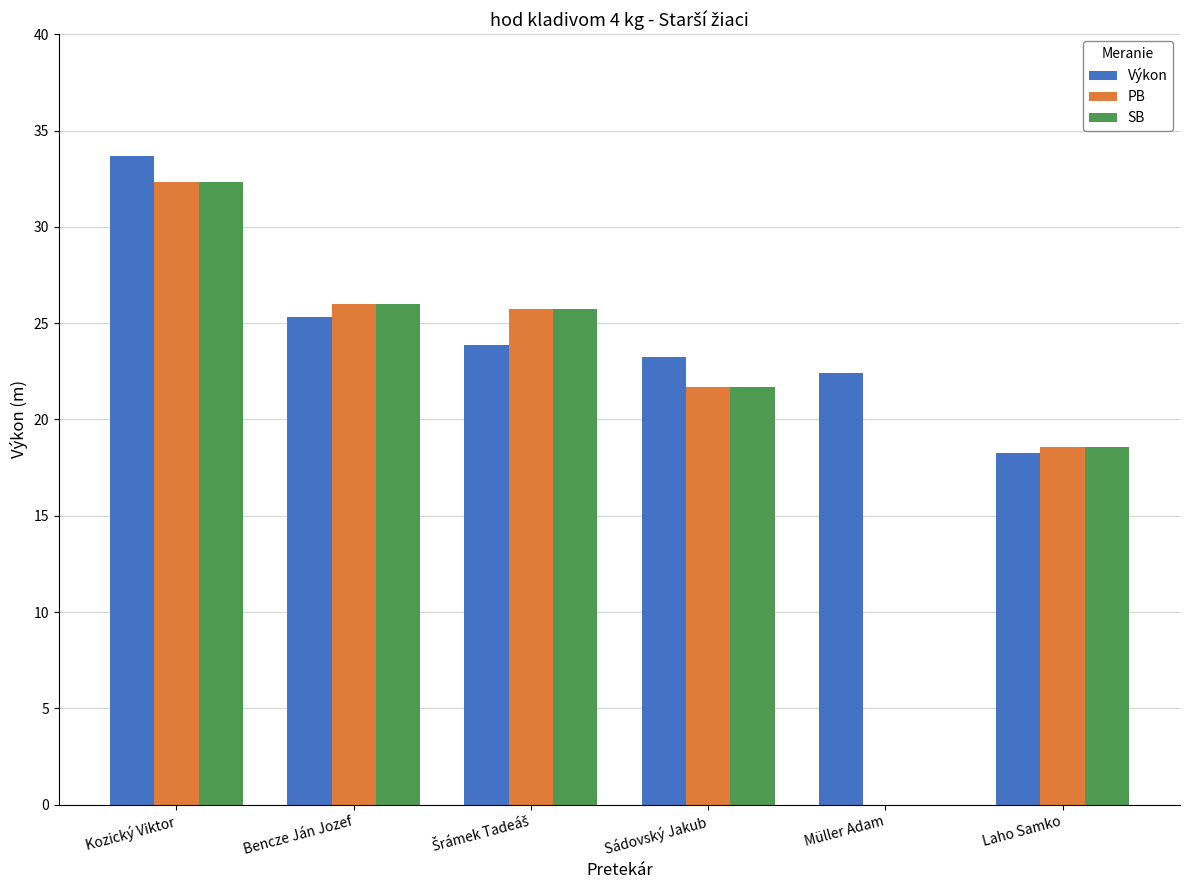

Where does the SB series first go above 25?

Kozický Viktor